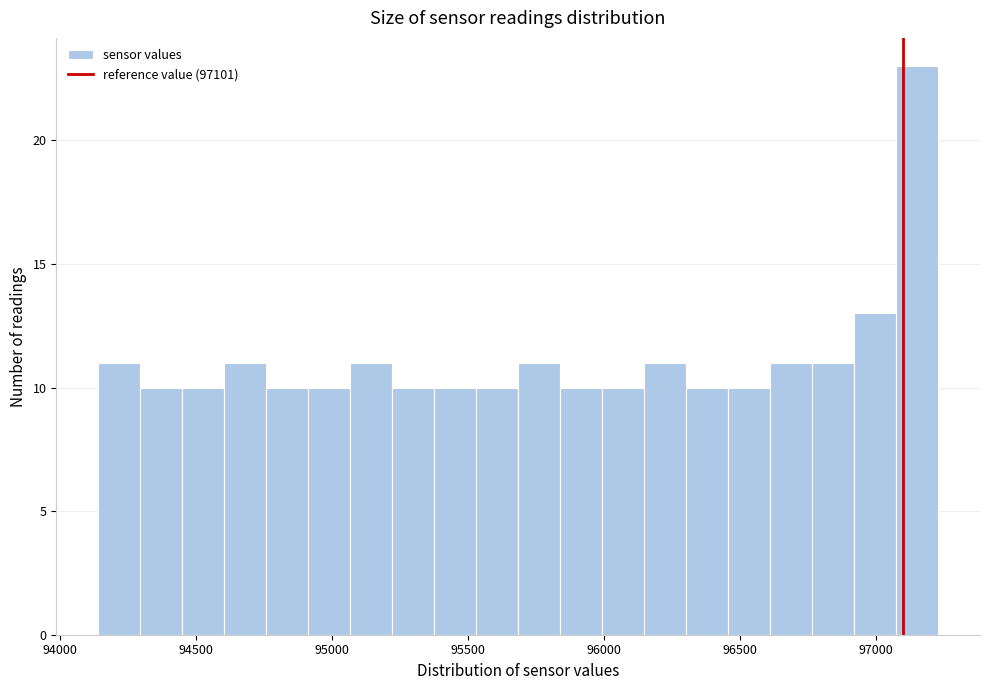

Around what value on the x-axis is the tallest bar? Give the approximate position of its centre, as read against the axis.

97150